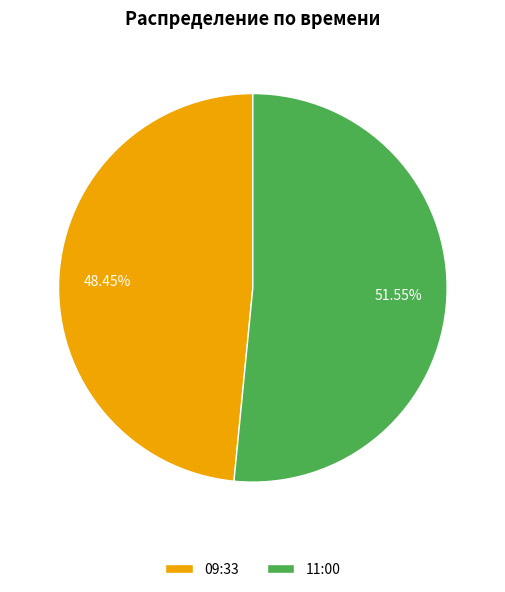

Does 09:33 account for over 50% of the chart?

No